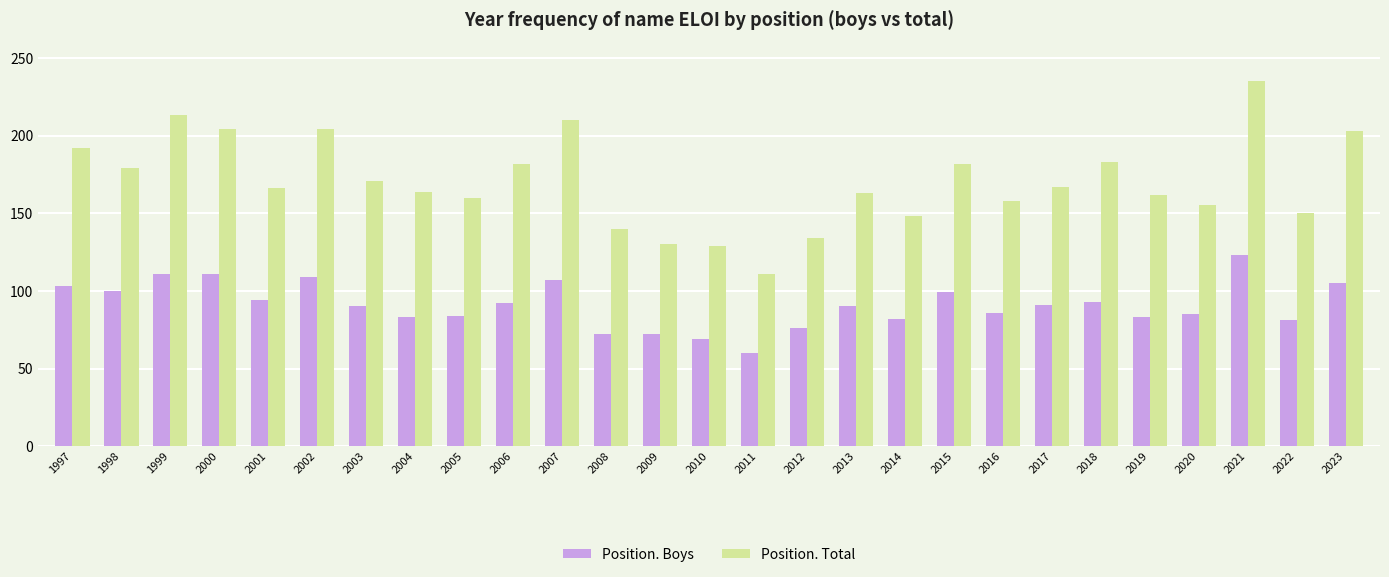

At which label is Position. Total closest to 173?

2003